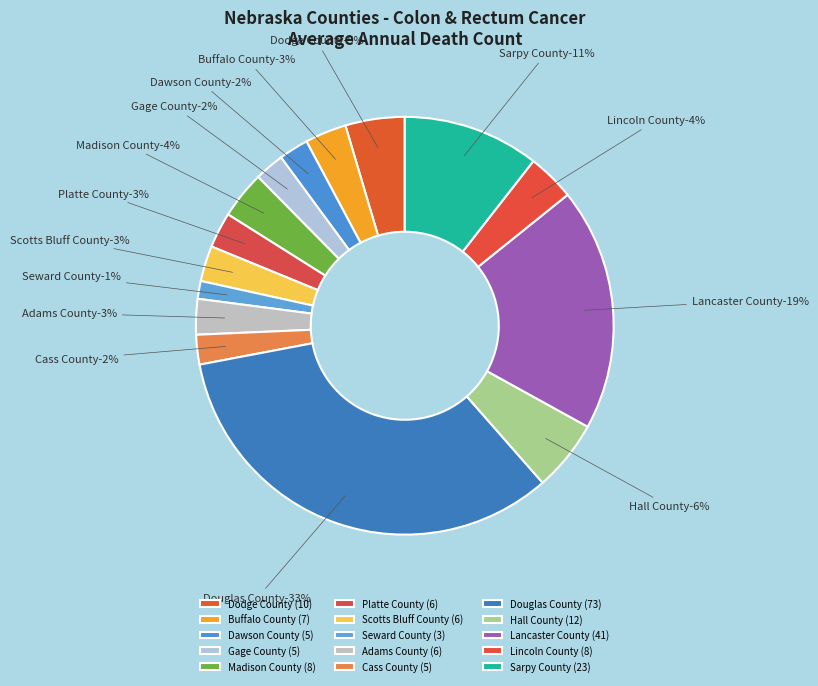

What is the total percentage of Sarpy County and Adams County?

13.3%